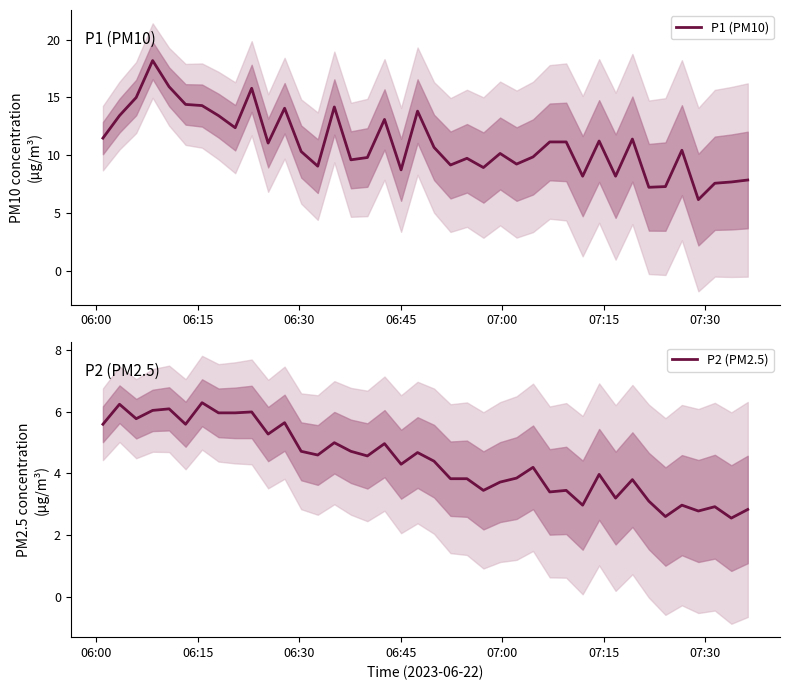

How many values in the P1 (PM10) series are below 10?

17